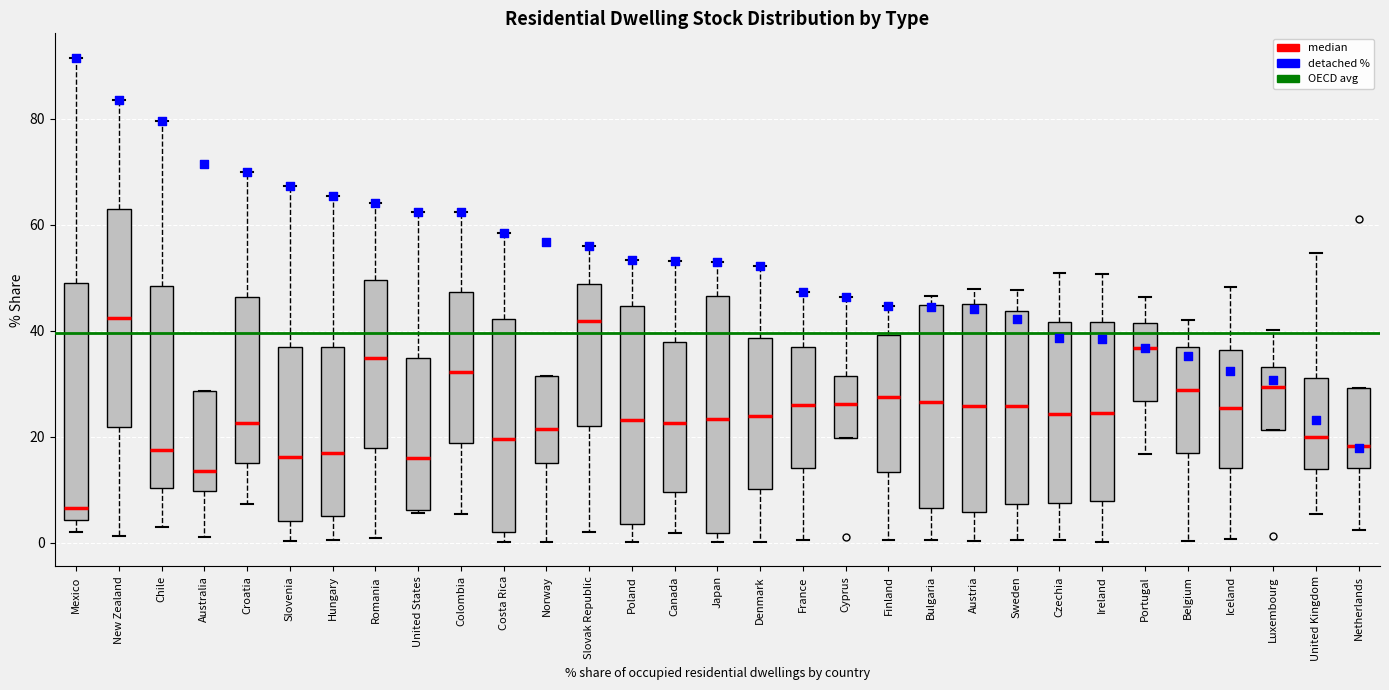

Where is the lower edge of the box for Chile on the y-axis? The values are not printed on the chart, so give them approximately, as read against the axis.

10